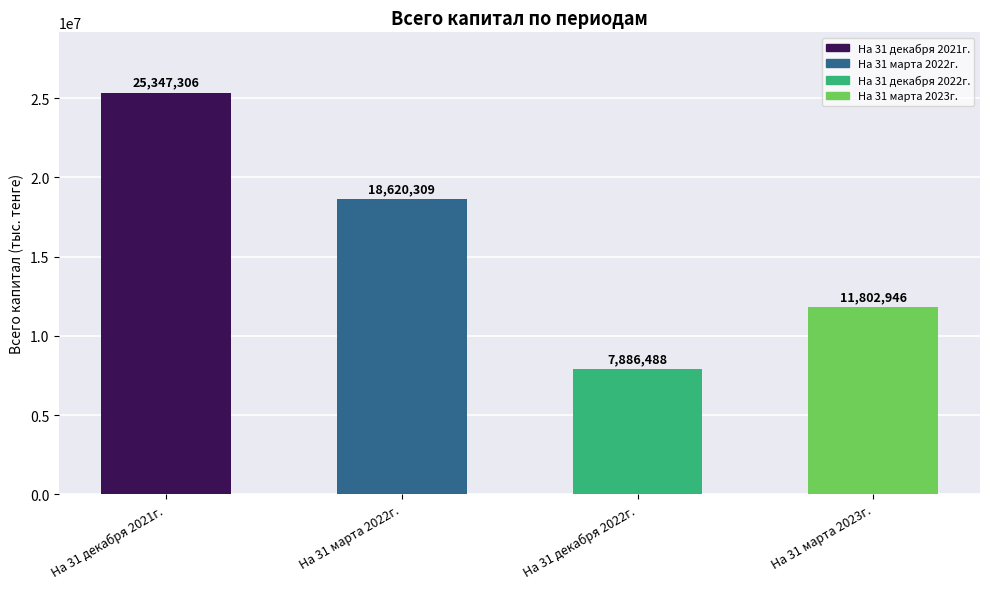

The value at На 31 марта 2023г. is 11802946. True or false?

True